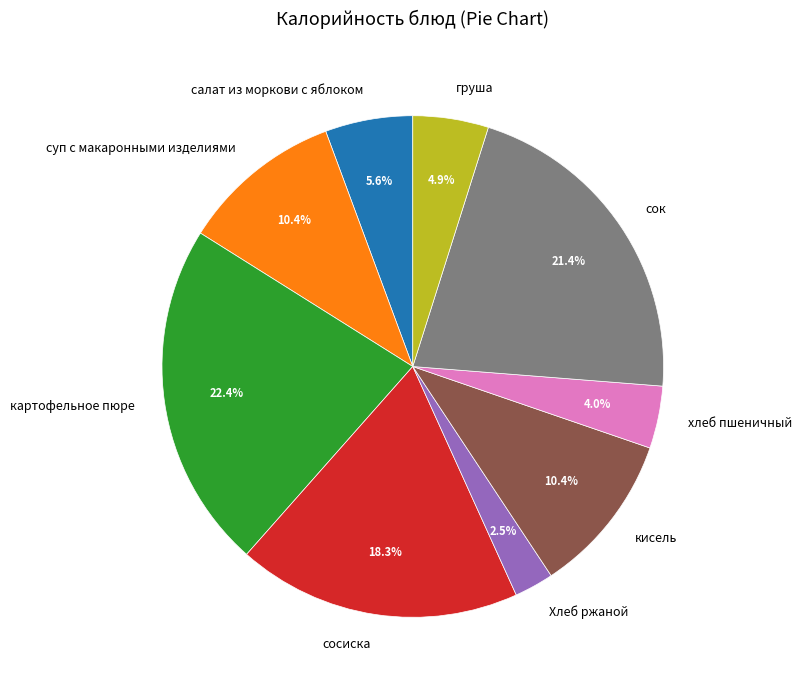

Does кисель represent more than half of the total?

No